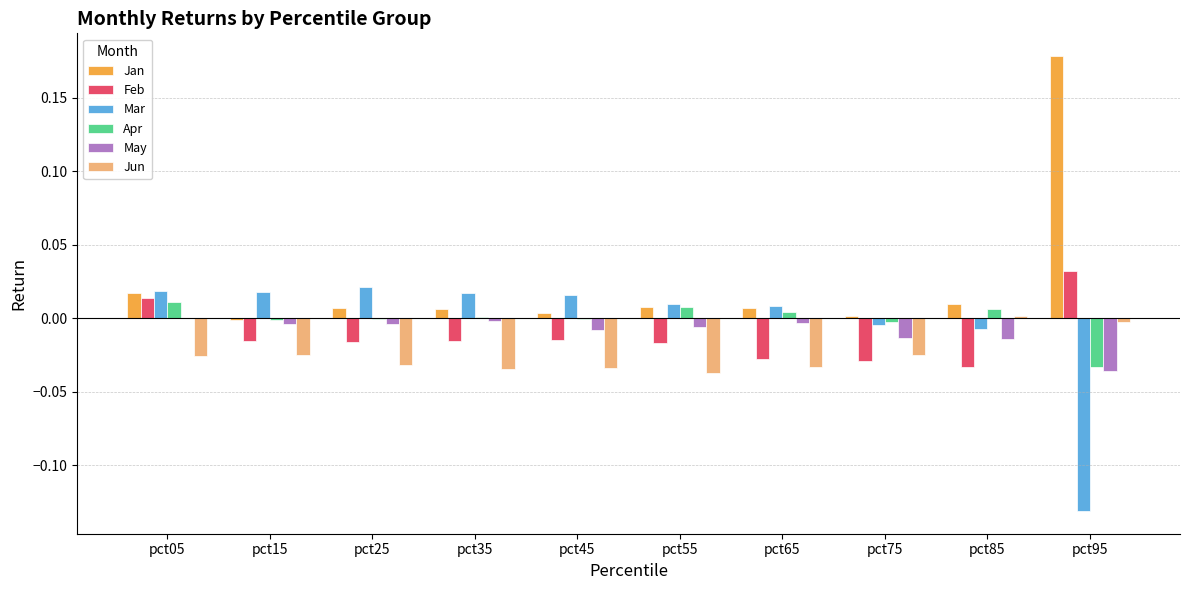

Which series has the largest range (max minus min)?

Jan